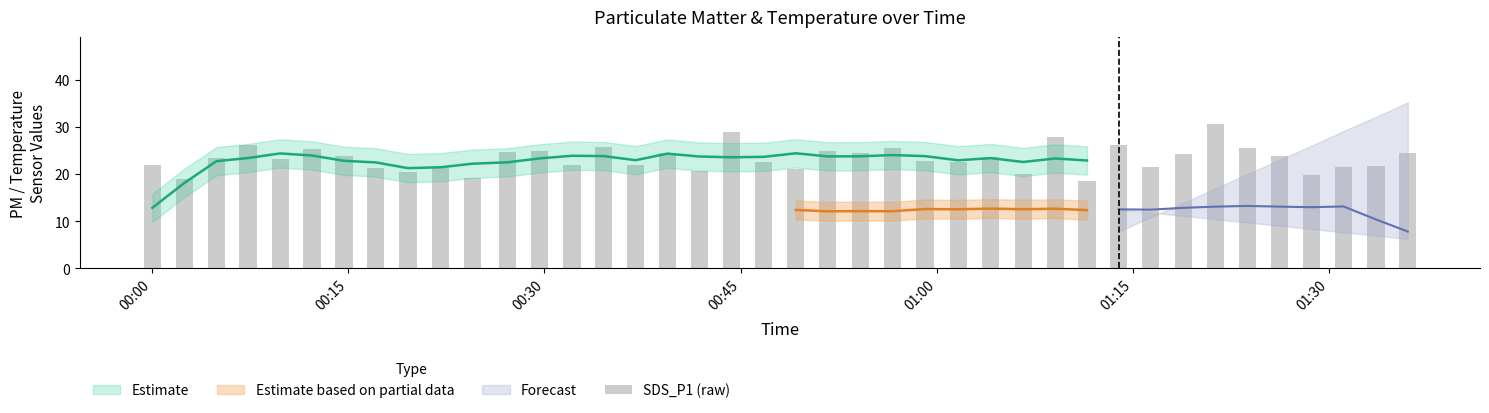

Is it true that the value at 00:30 is 10.4?

False